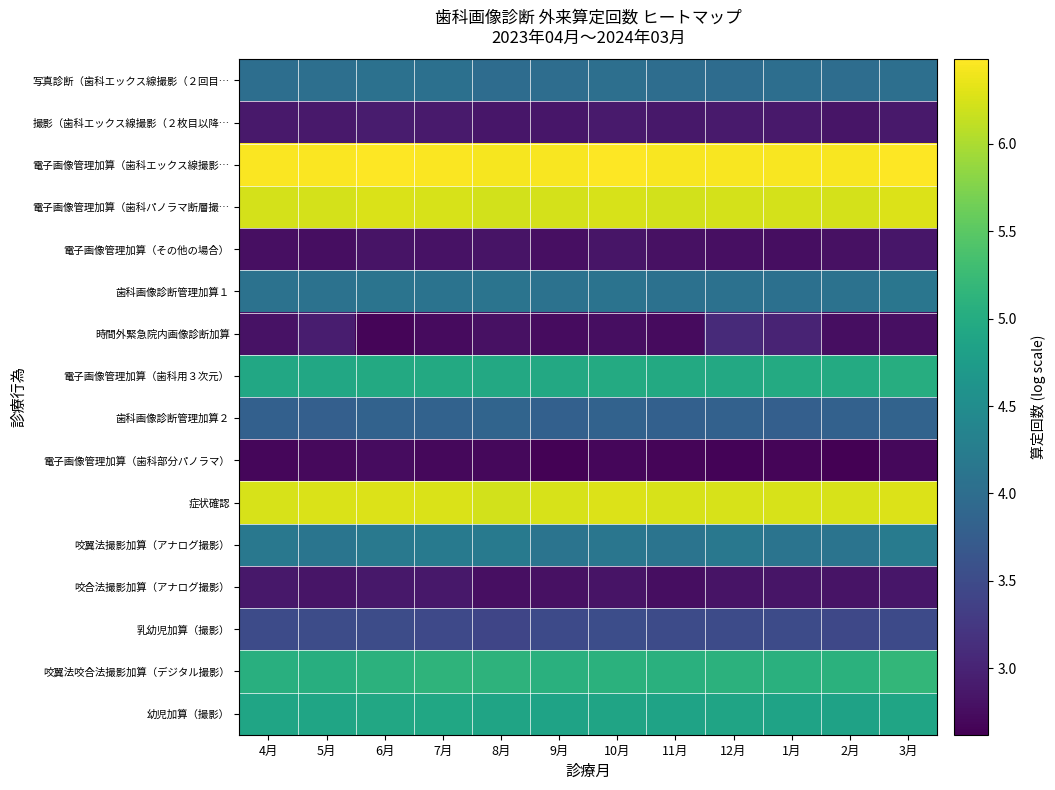

What is the total value across all series at 12月?

67.6